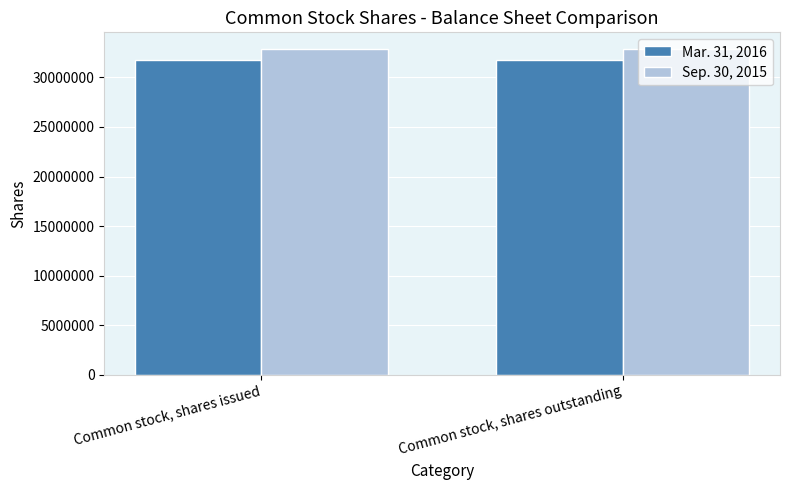

Is the value of Mar. 31, 2016 at Common stock, shares issued greater than the value of Sep. 30, 2015 at Common stock, shares issued?

No